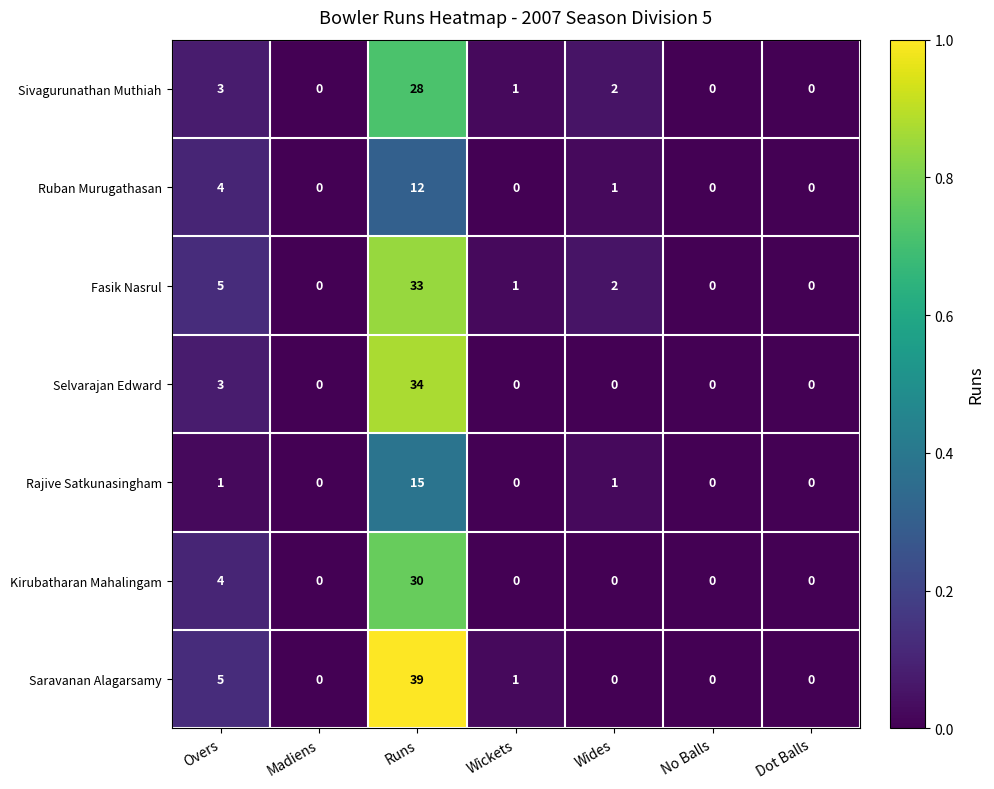

What is the difference between the Rajive Satkunasingham values at Runs and Wickets?

15